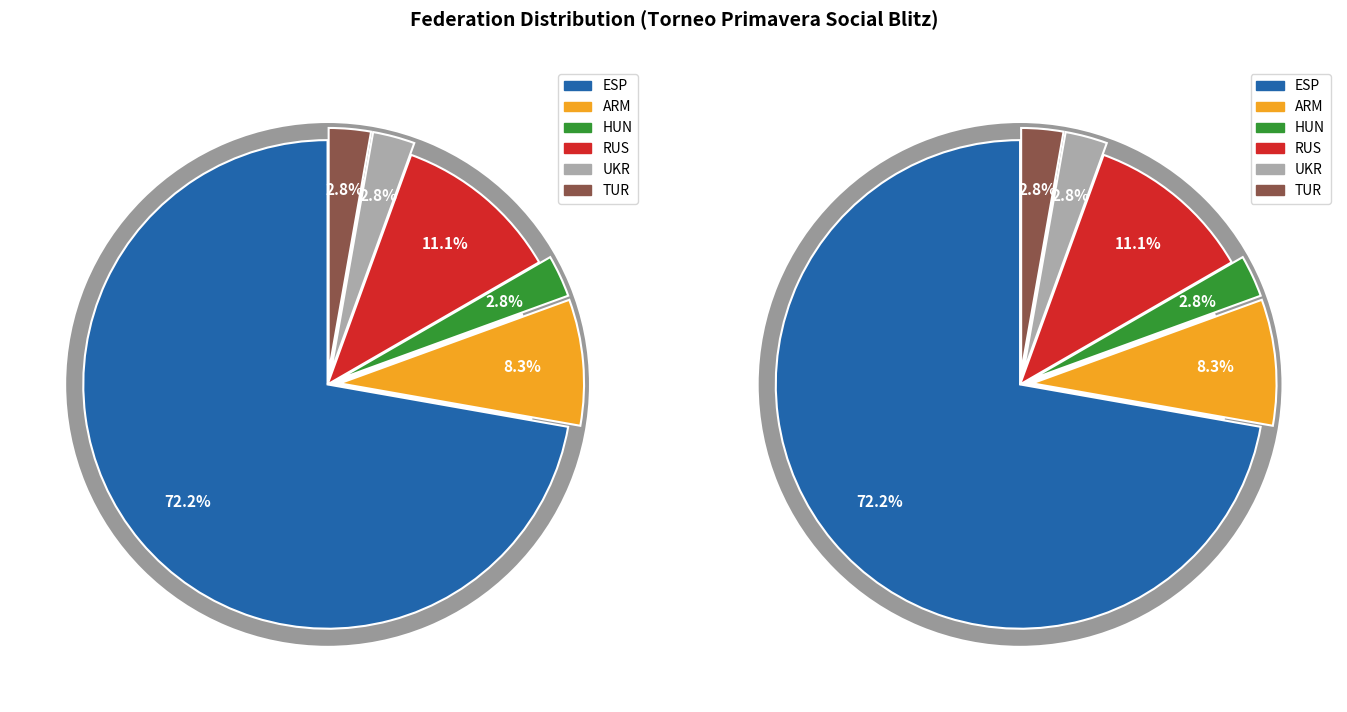

What percentage is NOT represented by ESP?

27.8%